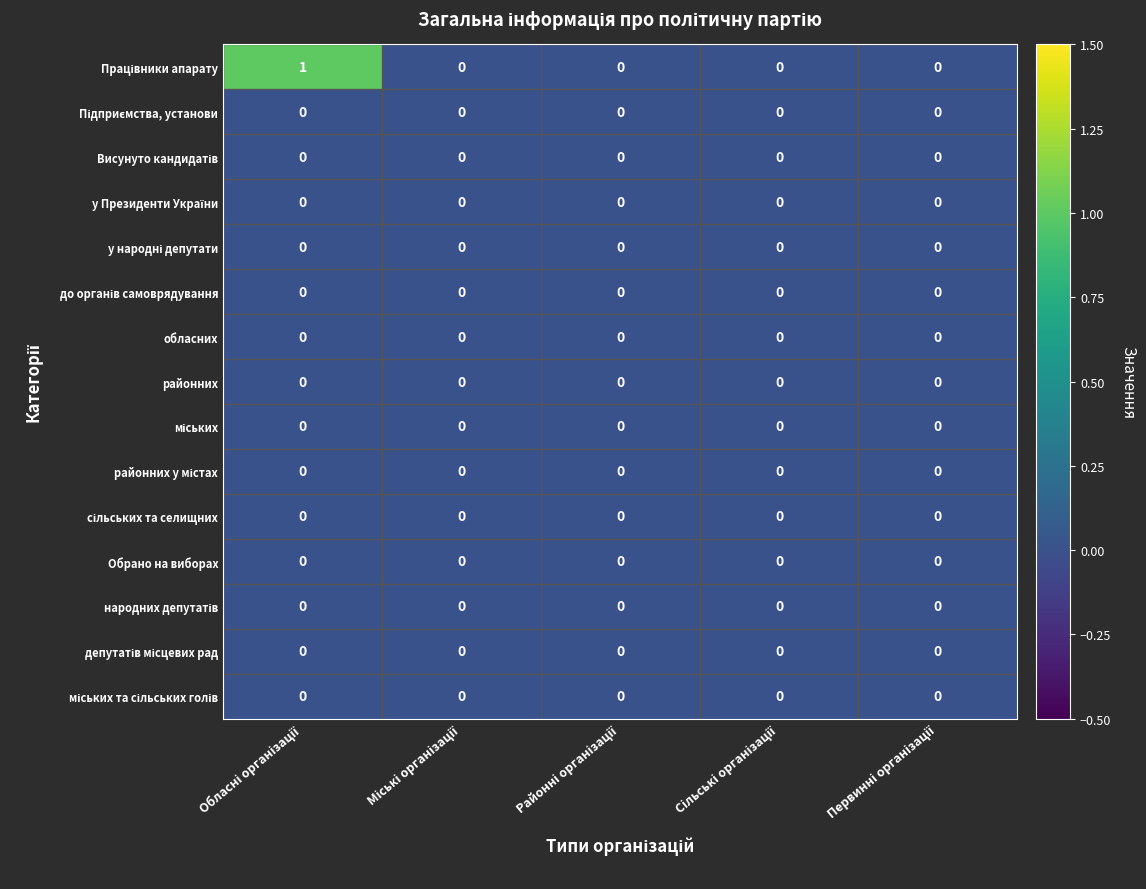

What is the maximum value shown in the chart?

1